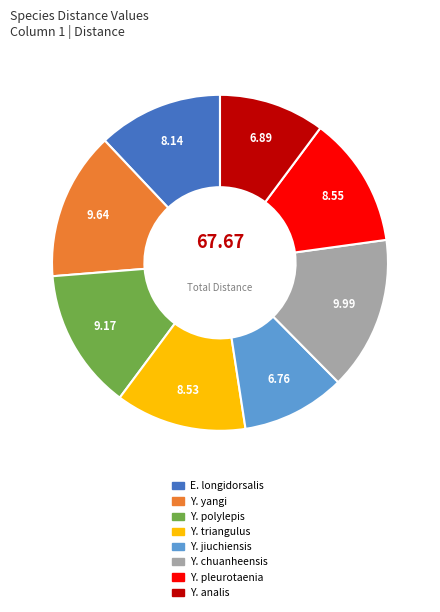

Is it true that Y. triangulus is 24% of the pie?

False